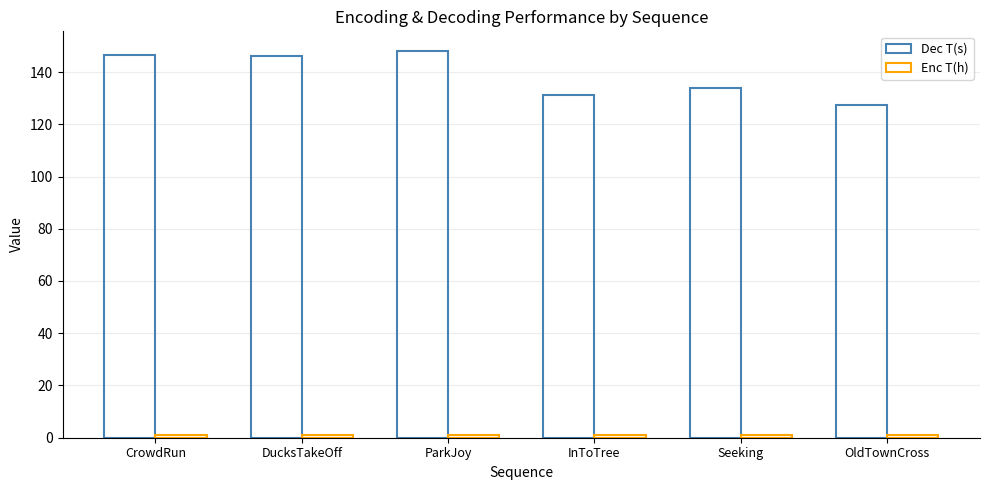

What is the sum of the Dec T(s) values at InToTree and CrowdRun?

277.8